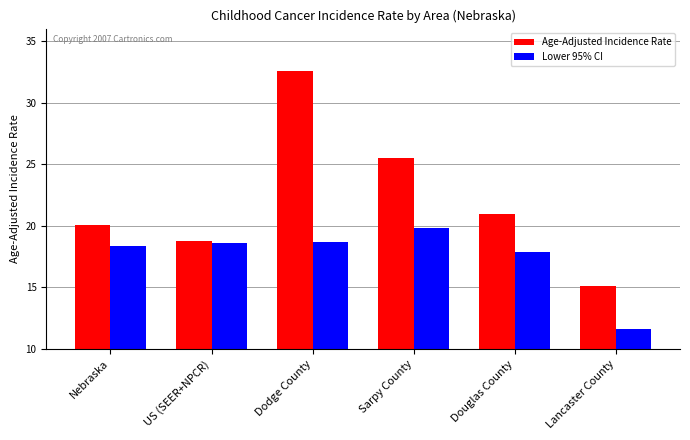

At how many categories does at least one series exceed 12?

6